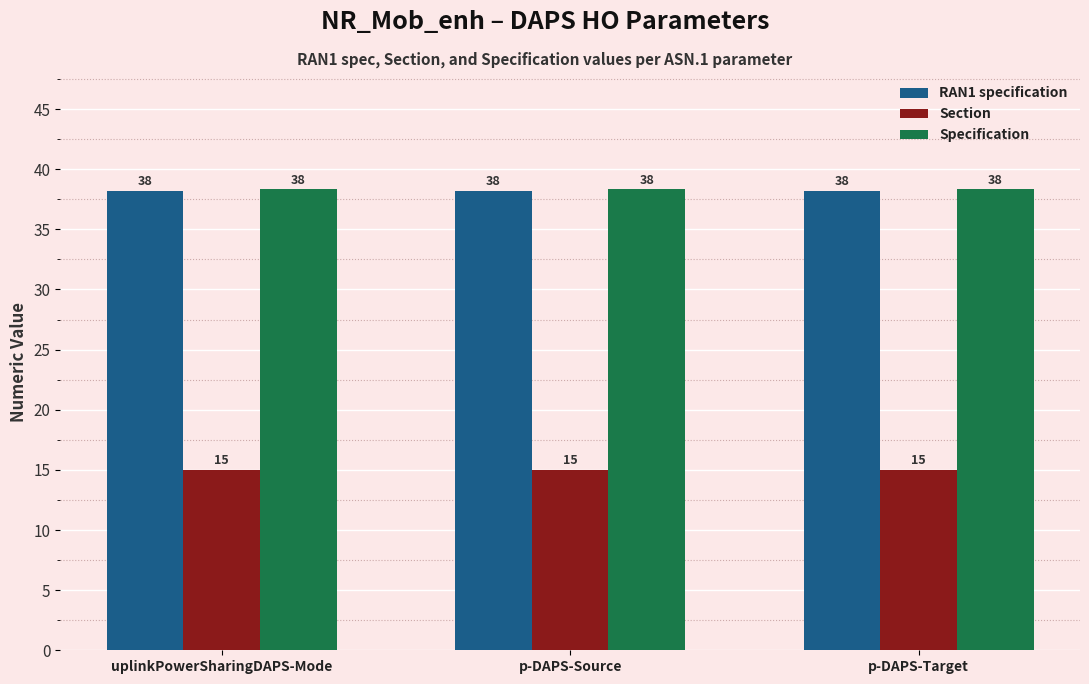

What are all the series names shown in the legend?

RAN1 specification, Section, Specification